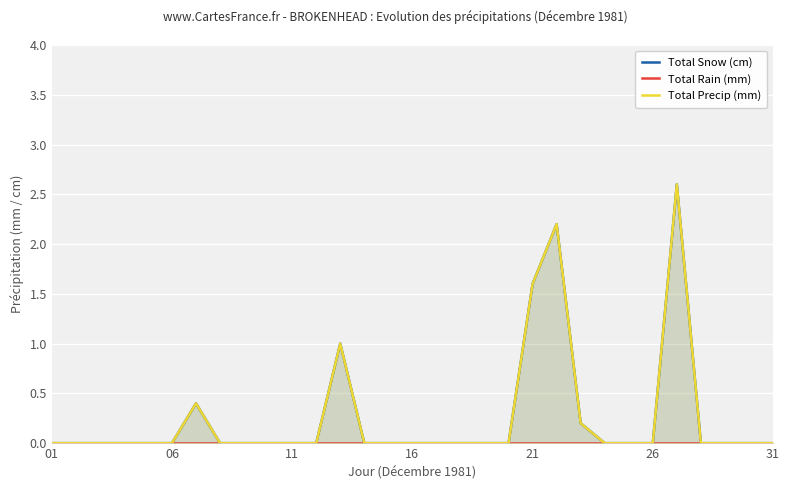

The Total Precip (mm) series shows 0.0 at 06. True or false?

True